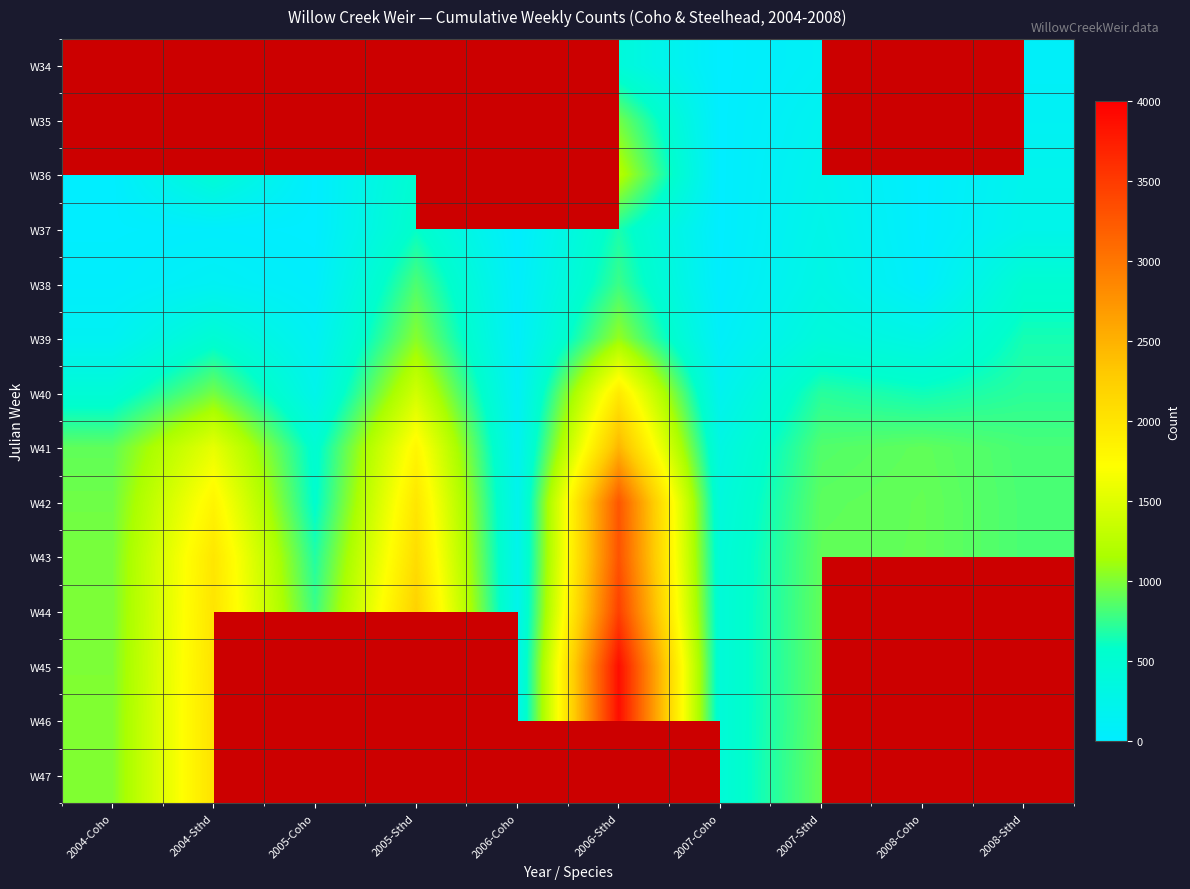

The value of W46 at 2004-Sthd is 3356.2. True or false?

False